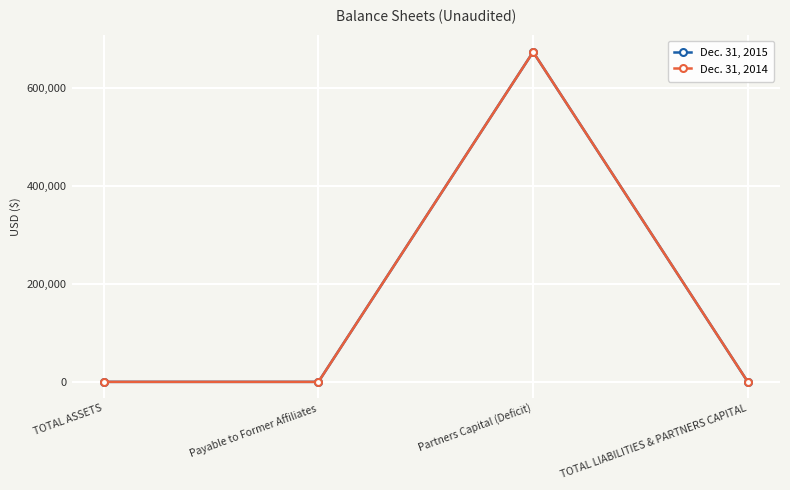

Between Payable to Former Affiliates and TOTAL ASSETS, which is larger?

Payable to Former Affiliates